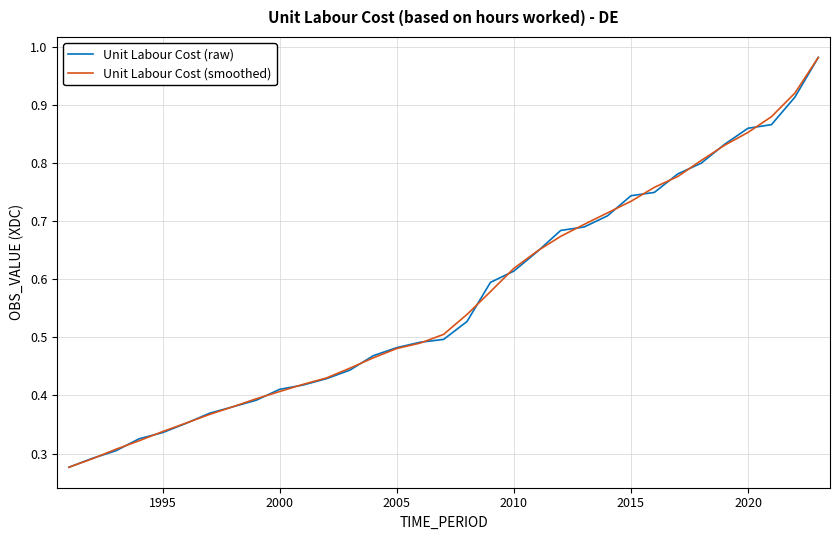

What is the difference between the maximum and minimum values in the Unit Labour Cost (raw) series?

0.7